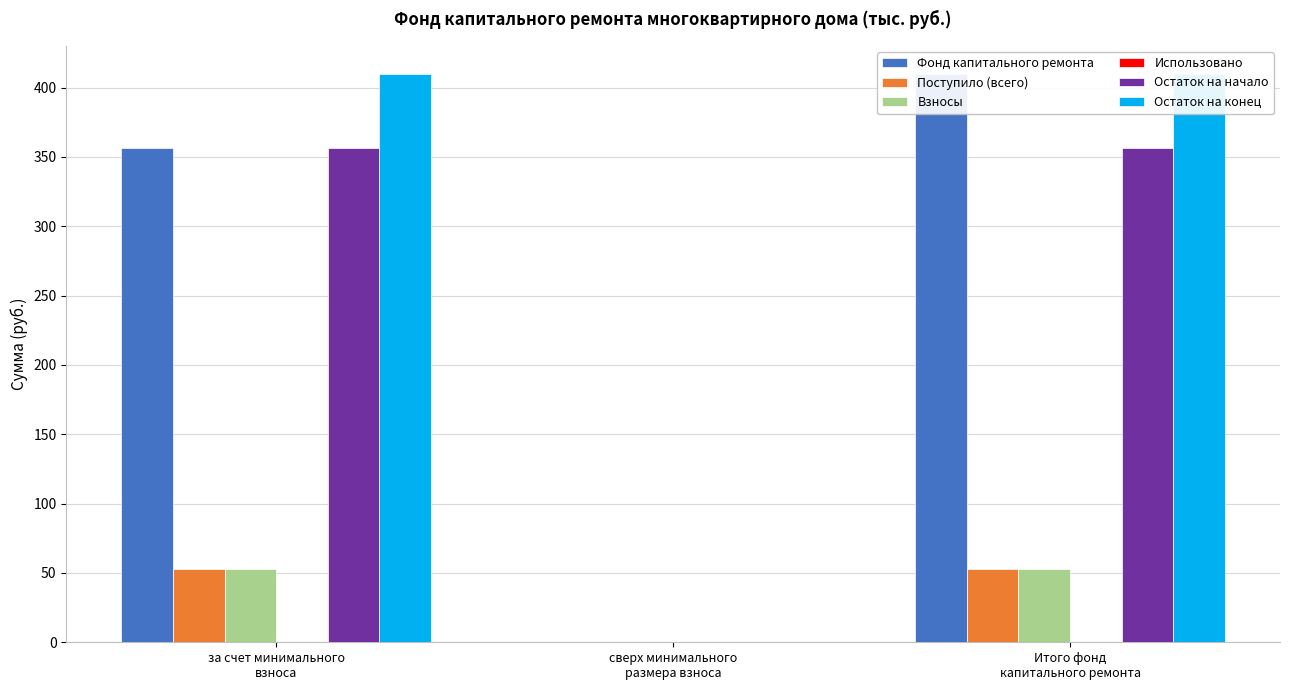

What position from the right is за счет минимального
взноса?

3